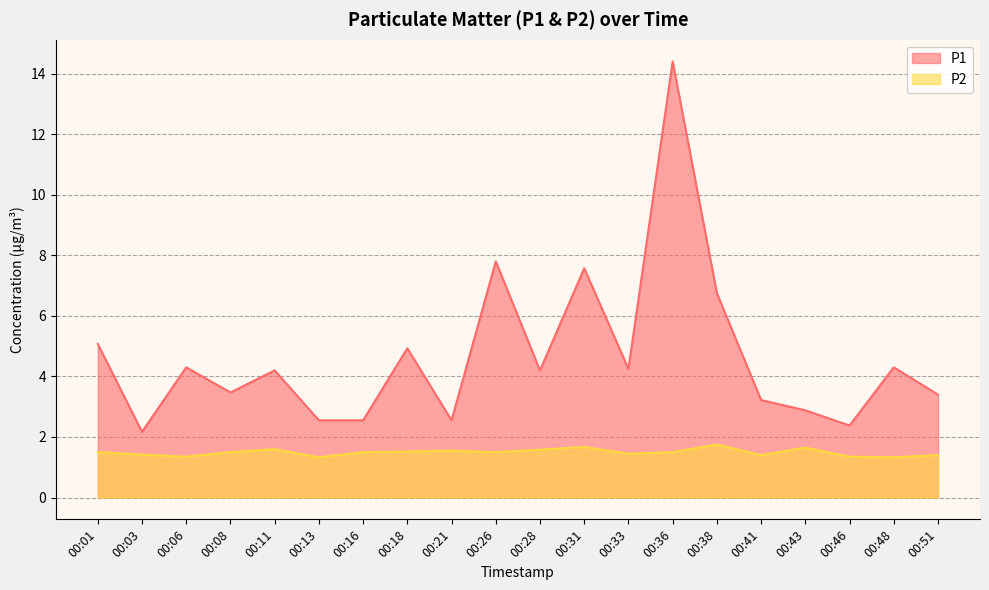

What is the difference between the maximum and minimum values in the P1 series?

12.2